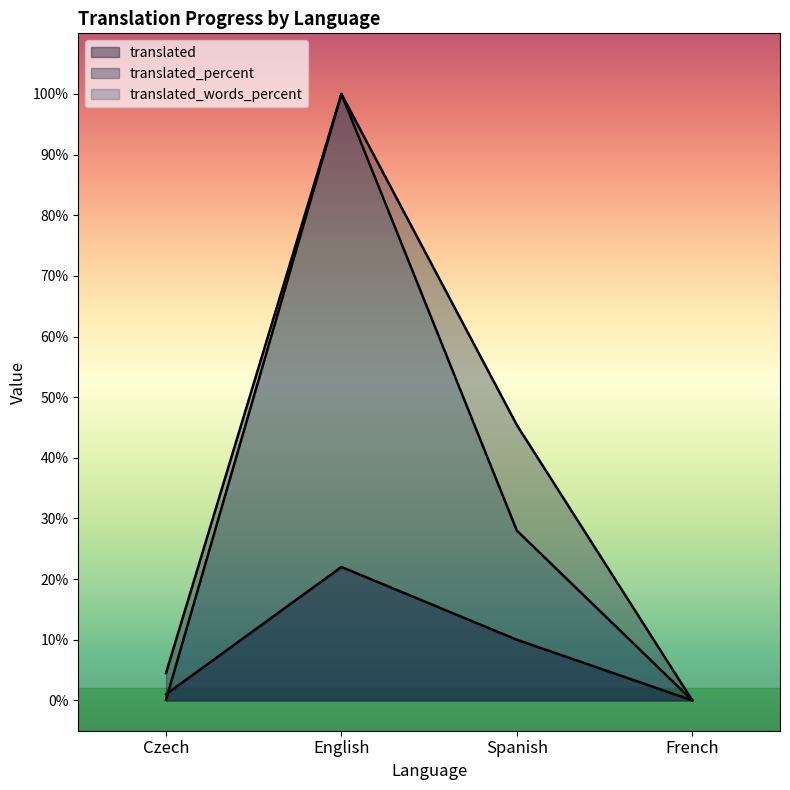

The value of translated_words_percent at French is 0.0. True or false?

True